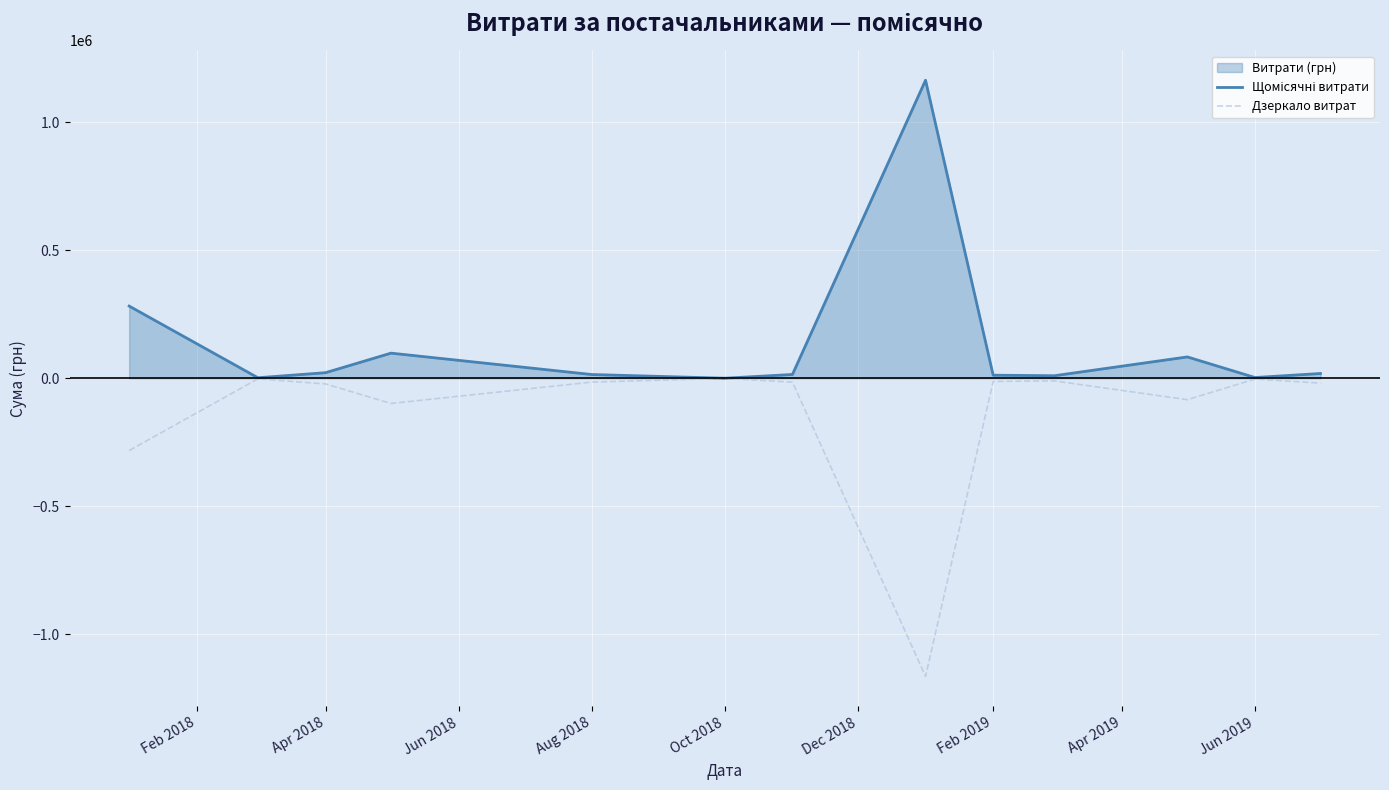

How many lines are shown in the chart?

2